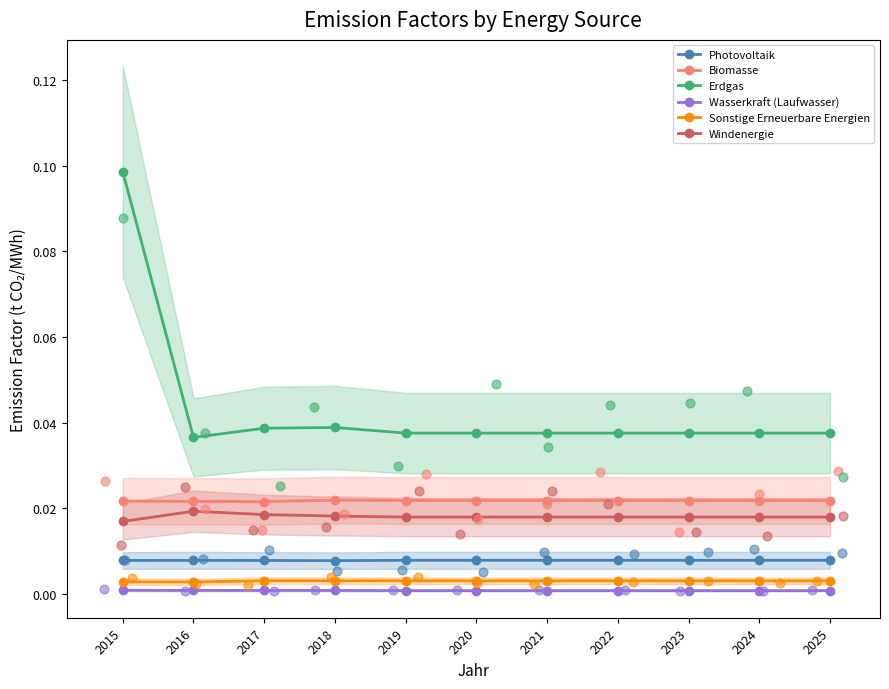

Which series reaches the maximum Y coordinate?

Erdgas